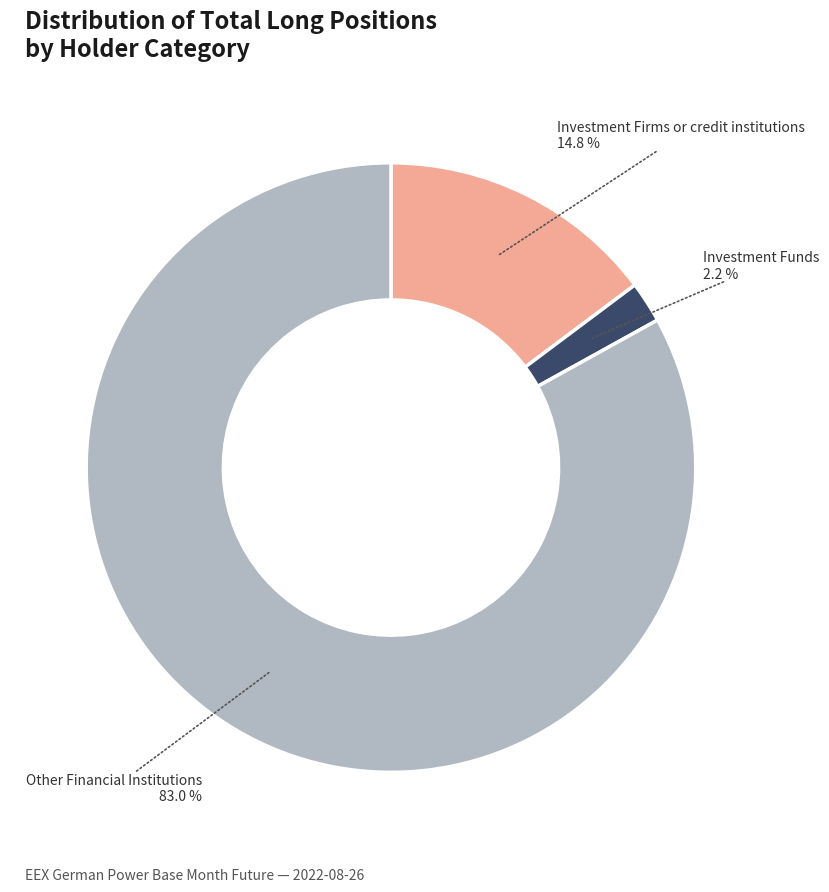

Rank the categories by value from highest to lowest.

Other Financial Institutions, Investment Firms or credit institutions, Investment Funds